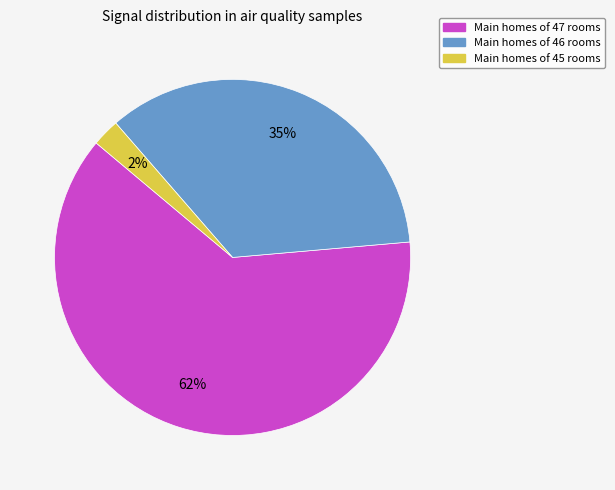

What is the ratio of the value at Main homes of 46 rooms to the value at Main homes of 47 rooms?

0.6